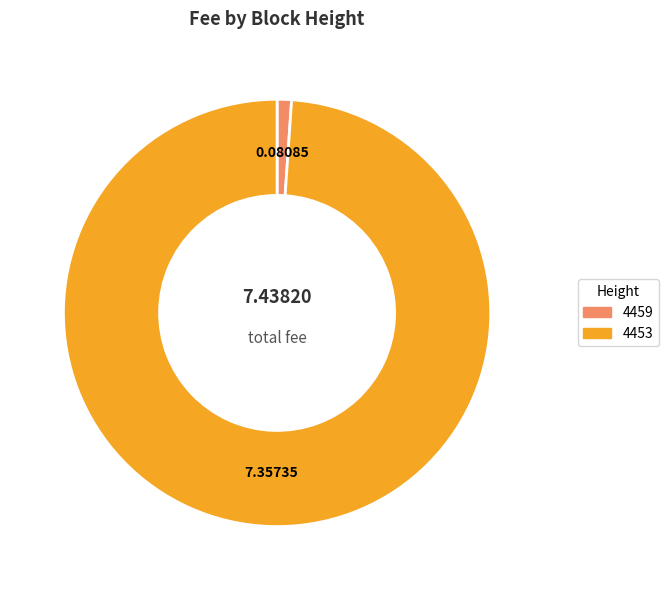

Rank the categories by value from highest to lowest.

4453, 4459